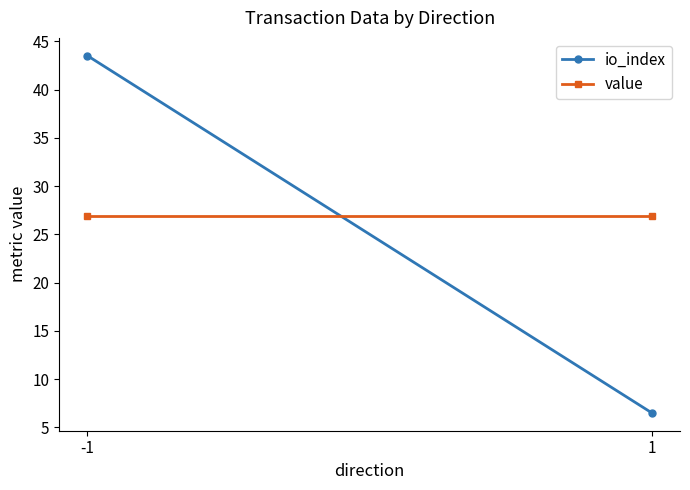

Is the value of value at 1 greater than the value of io_index at -1?

No